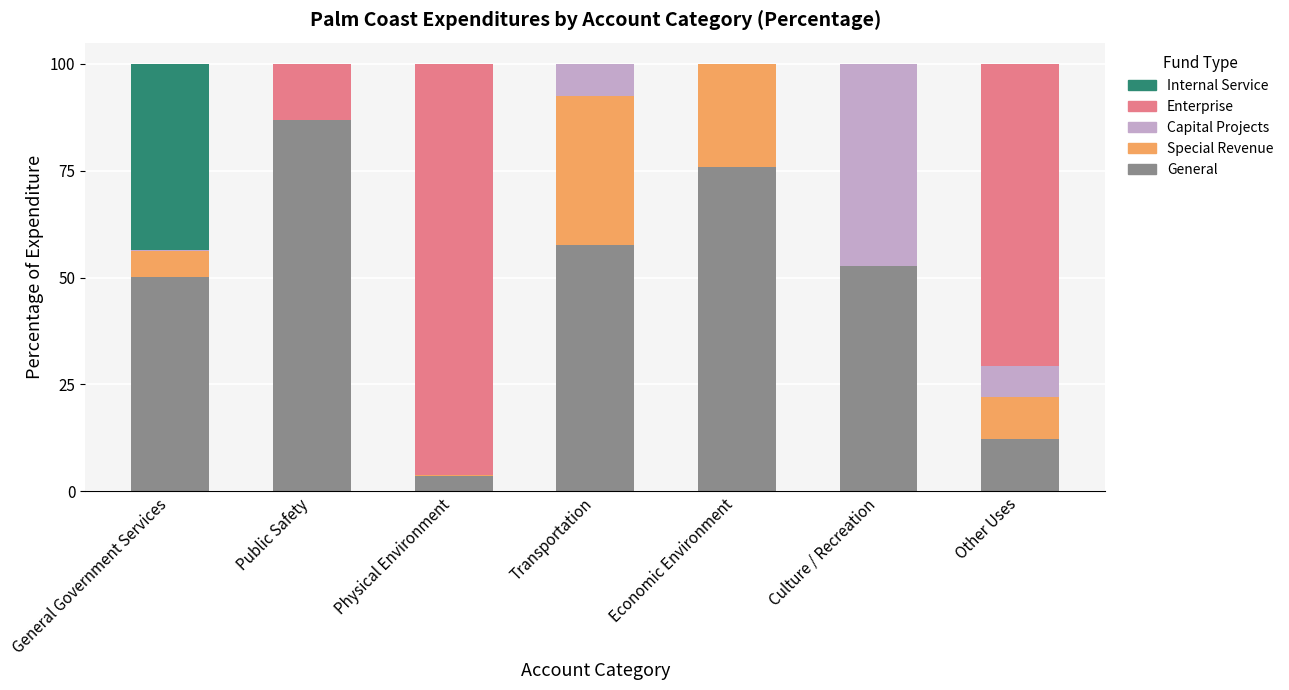

What is the sum of all General values?

338.7